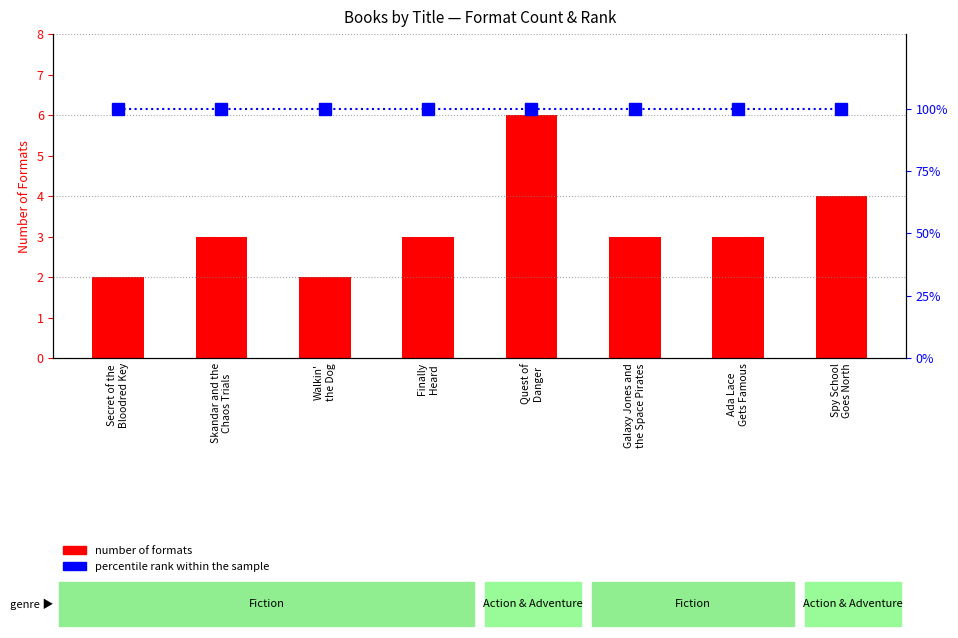

Rank the categories by number of formats value from highest to lowest.

Quest of
Danger, Spy School
Goes North, Skandar and the
Chaos Trials, Finally
Heard, Galaxy Jones and
the Space Pirates, Ada Lace
Gets Famous, Secret of the
Bloodred Key, Walkin'
the Dog